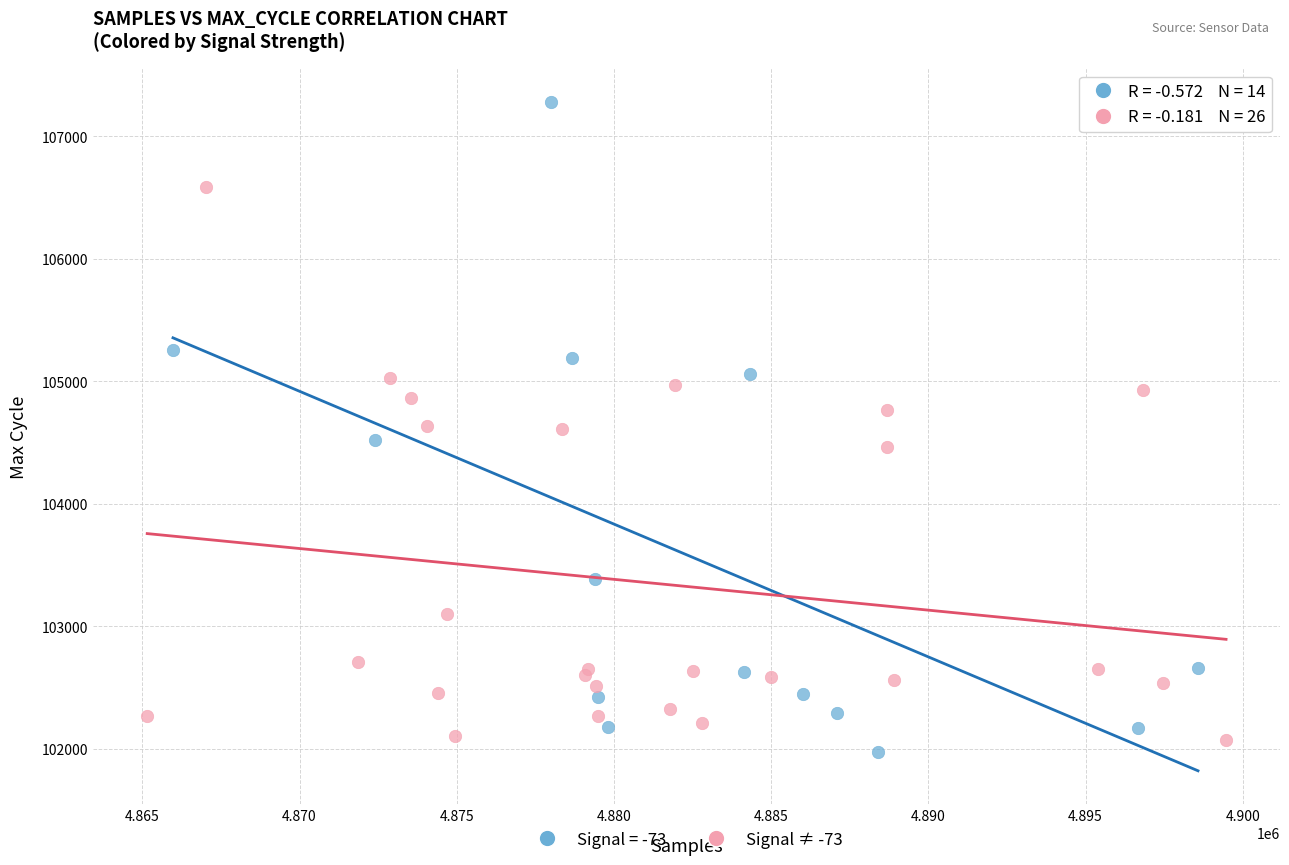

Which series contains the highest Y value?

Signal = -73